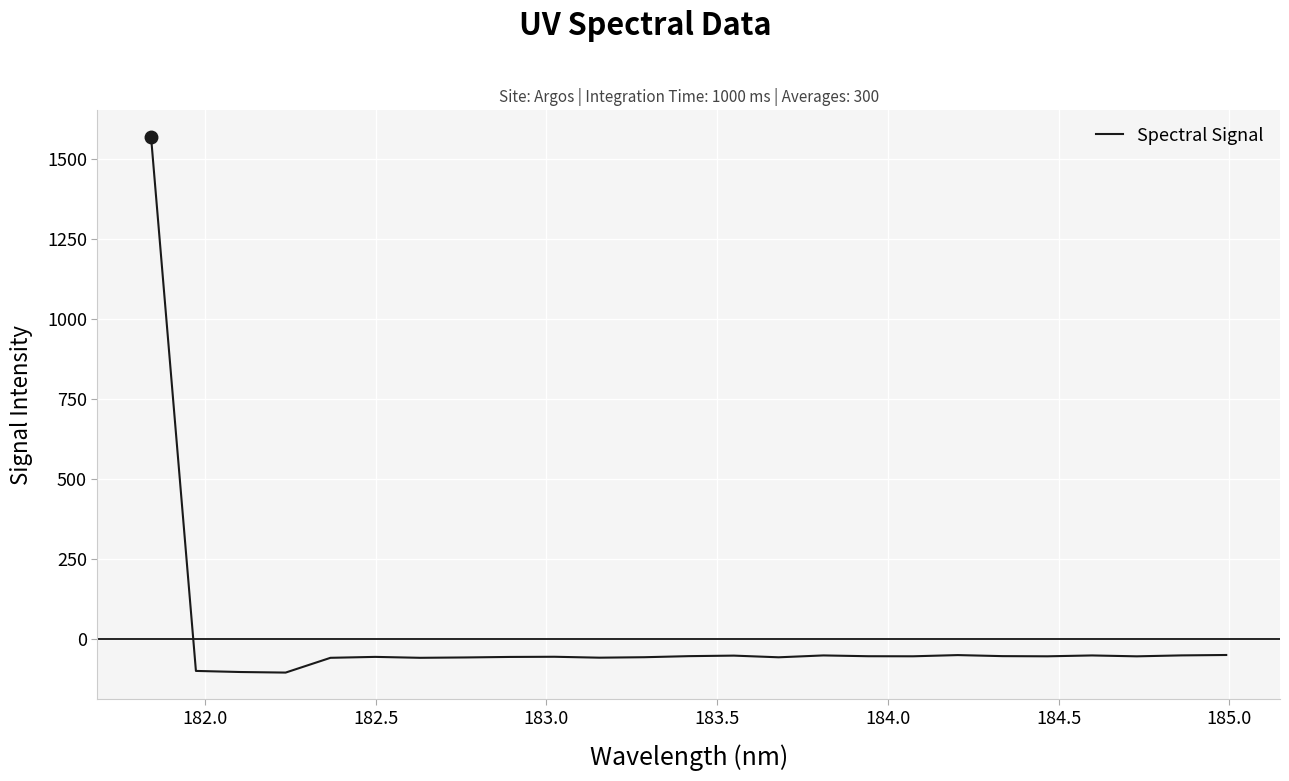

What is the minimum value shown in the chart?

-105.5